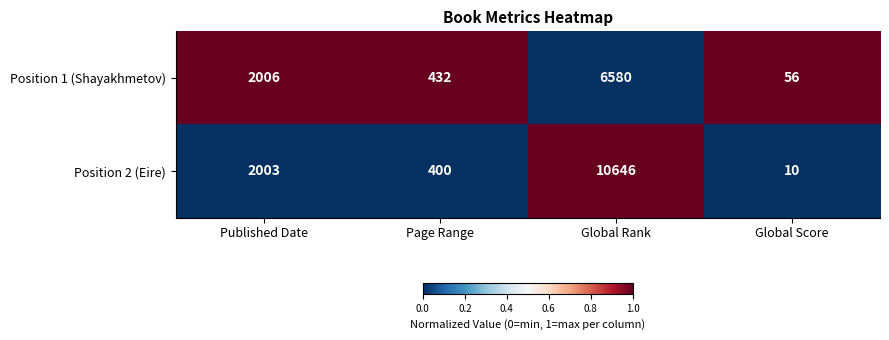

What is the total value across all series at Published Date?

4009